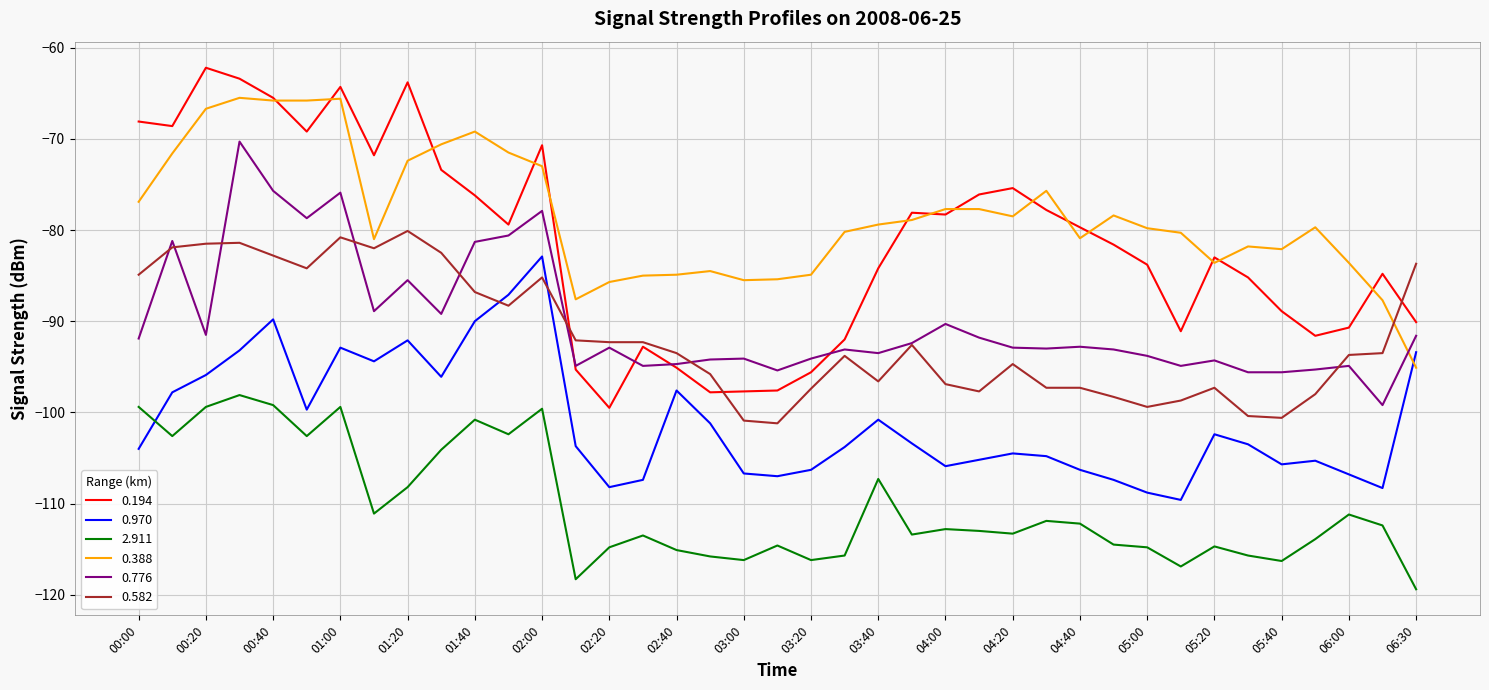

Count the number of categories in the chart.

39